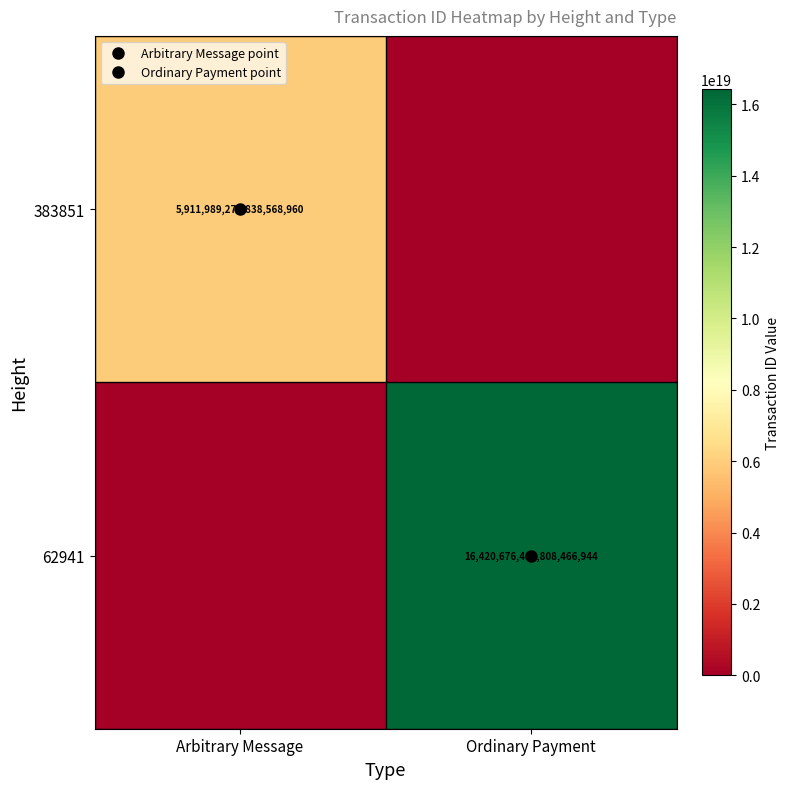

What is the difference between the 383851 values at Ordinary Payment and Arbitrary Message?

5911989276838568960